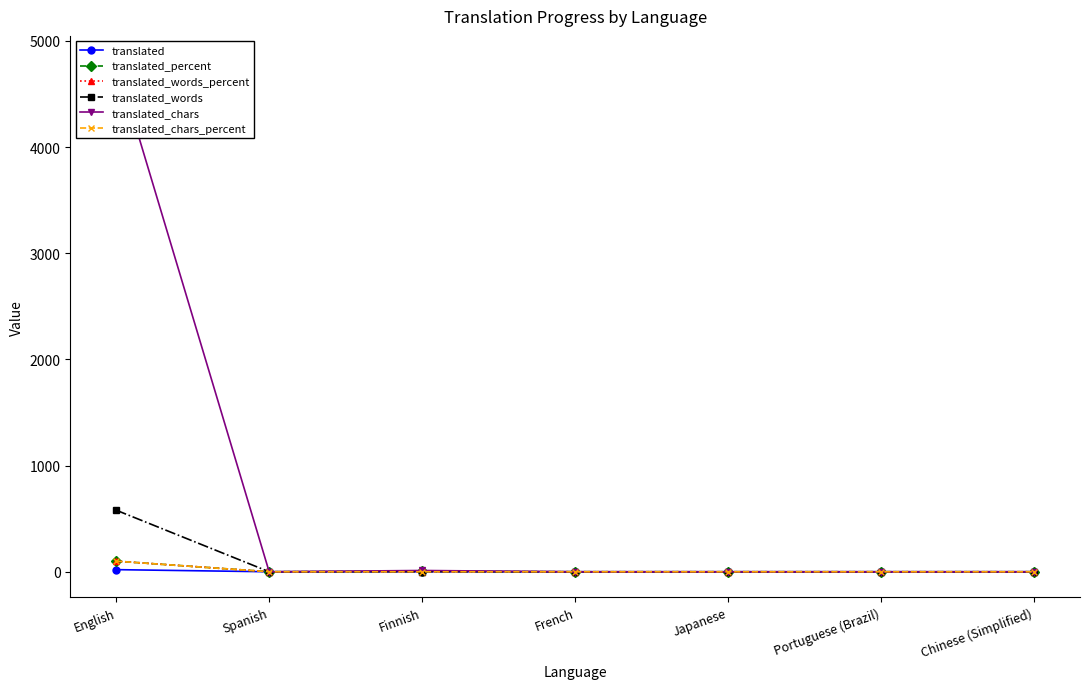

At French, list the series in order from largest to smallest.

translated, translated_percent, translated_words_percent, translated_words, translated_chars, translated_chars_percent